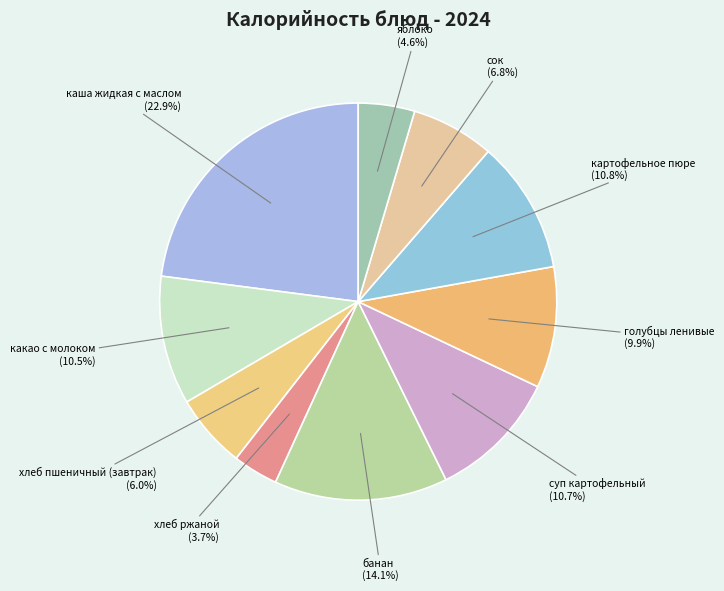

Combined, do суп картофельный and банан account for over 50%?

No